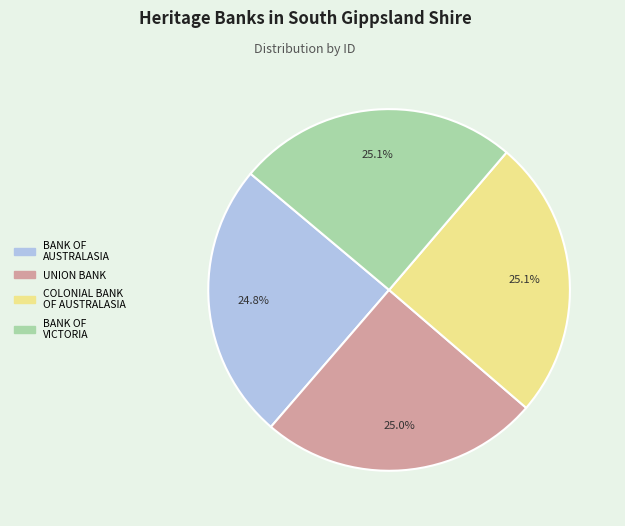

Approximately how many times larger is the value at BANK OF VICTORIA compared to COLONIAL BANK OF AUSTRALASIA?

1.0